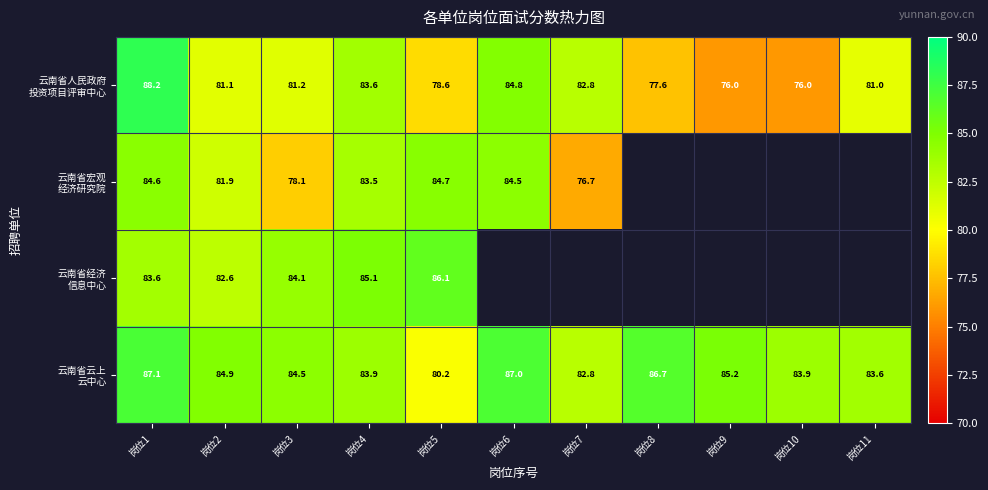

At which label does 云南省经济 信息中心 reach its minimum?

岗位2